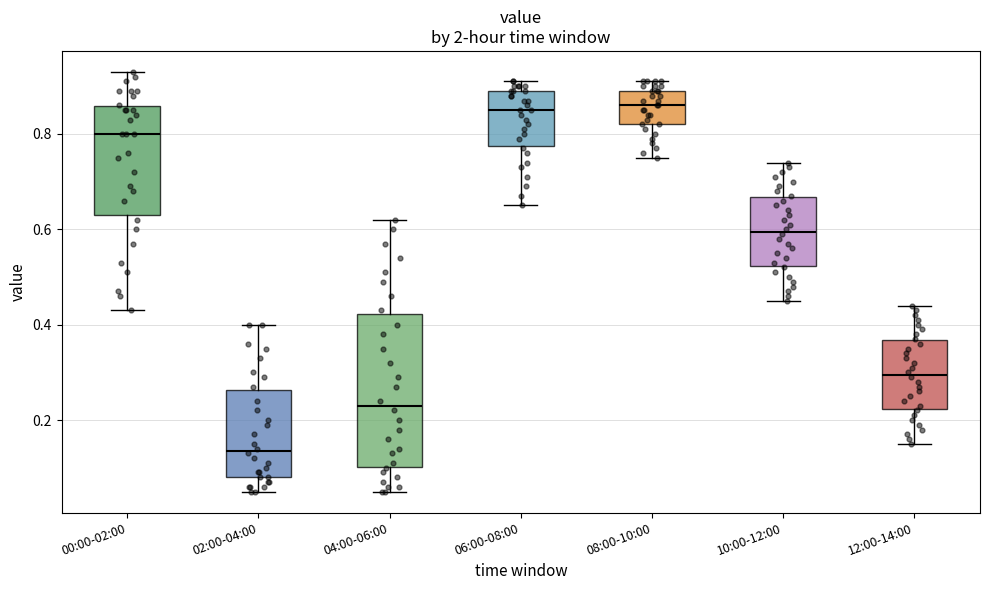

Reading left to right, read every box against the y-axis: the position of its median line, the range the box covers, and the ends of its whiskers. The values are not printed on the chart, so give them approximately, as read against the axis.

00:00-02:00: median 0.80, box 0.64 to 0.86, whiskers 0.44 to 0.94
02:00-04:00: median 0.14, box 0.08 to 0.26, whiskers 0.06 to 0.40
04:00-06:00: median 0.24, box 0.10 to 0.42, whiskers 0.06 to 0.62
06:00-08:00: median 0.86, box 0.78 to 0.90, whiskers 0.66 to 0.92
08:00-10:00: median 0.86, box 0.82 to 0.90, whiskers 0.76 to 0.92
10:00-12:00: median 0.60, box 0.52 to 0.66, whiskers 0.46 to 0.74
12:00-14:00: median 0.30, box 0.22 to 0.36, whiskers 0.16 to 0.44